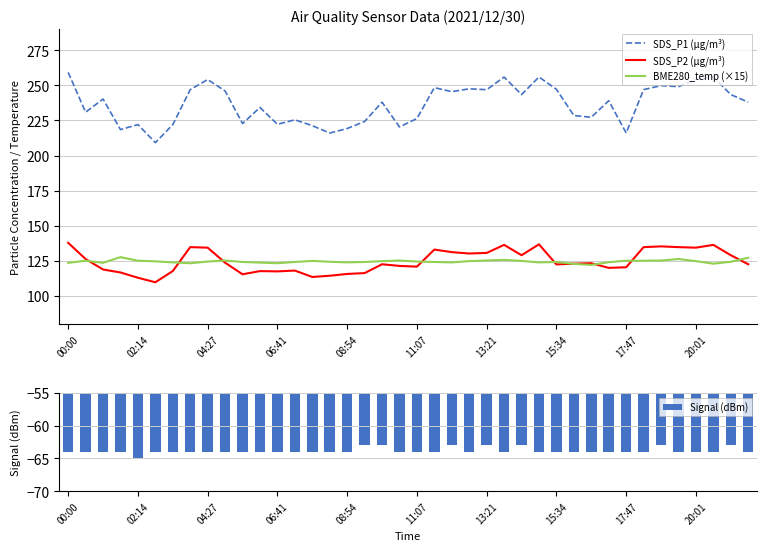

How many data points in BME280_temp (×15) are less than 124?

12